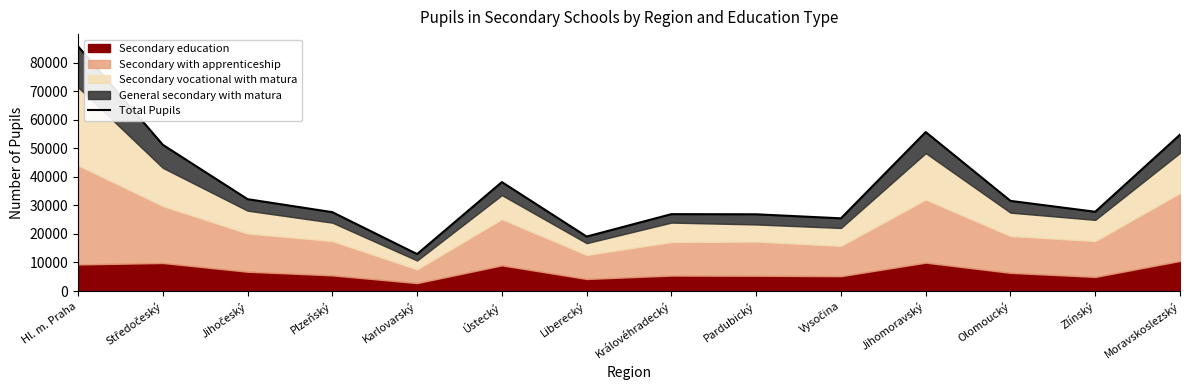

How many points are lower than both their immediate neighbors (excluding endpoints)?

4